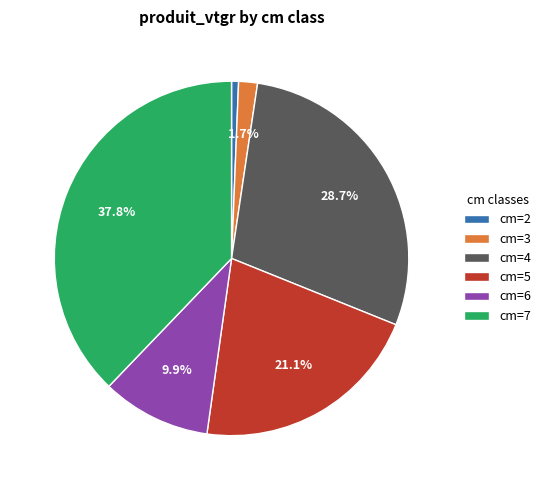

Does any single category account for the majority?

No